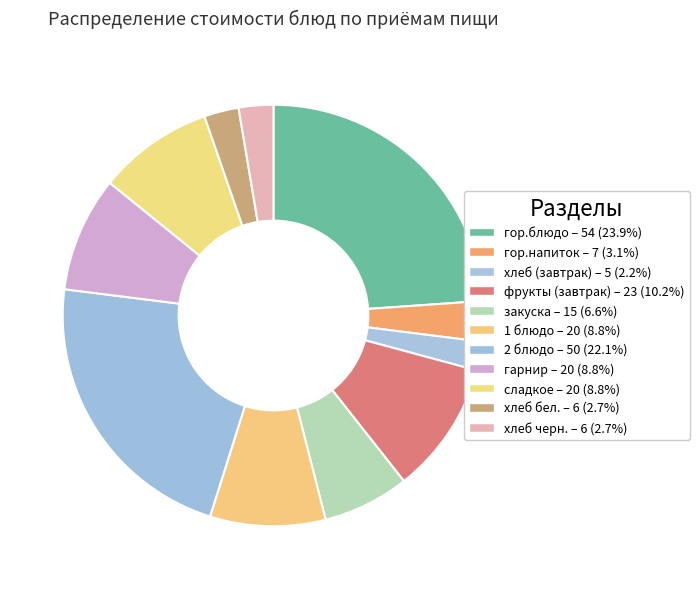

What percentage is the гор.напиток slice, to the nearest percent?

3%